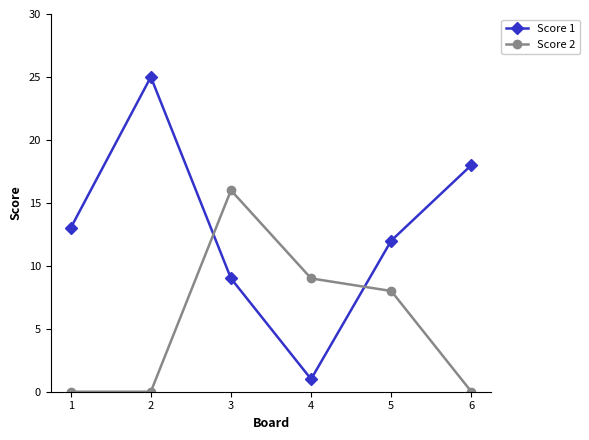

Where do Score 2 and Score 1 first cross each other?

2 and 3